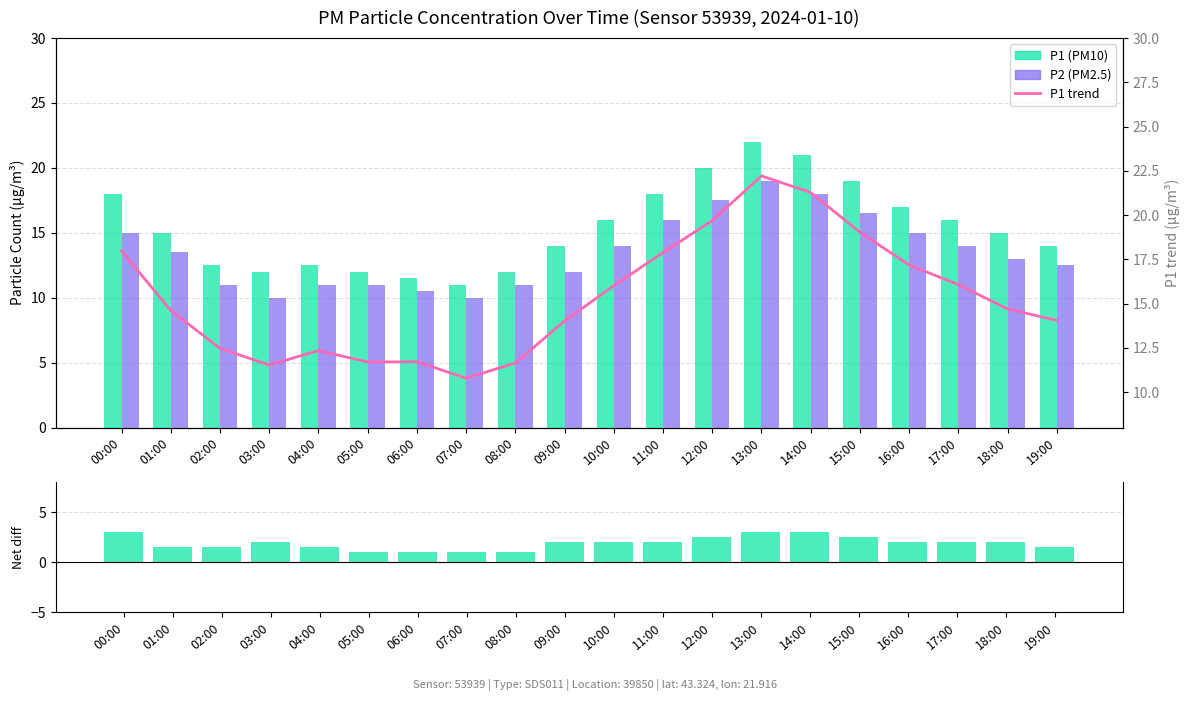

How many categories are shown in the chart?

20